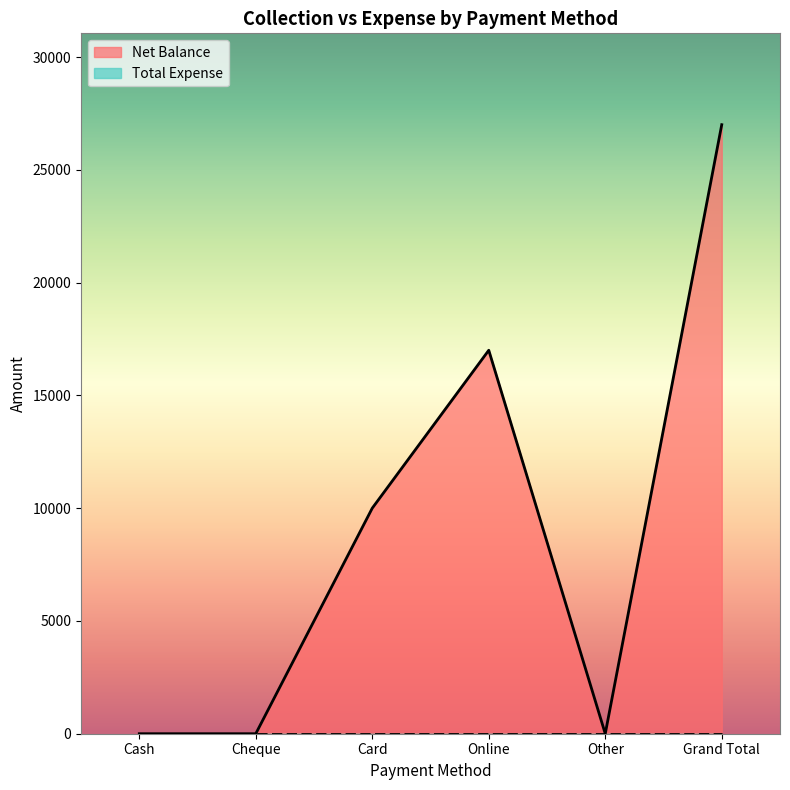

How many lines are shown in the chart?

2